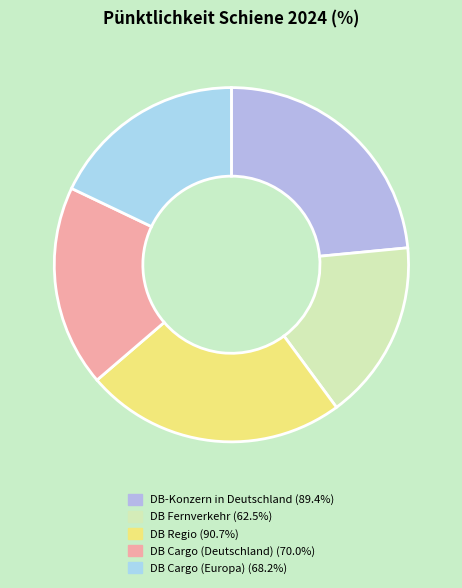

To the nearest percent, what is the difference between the largest and smallest slice percentages?

7%